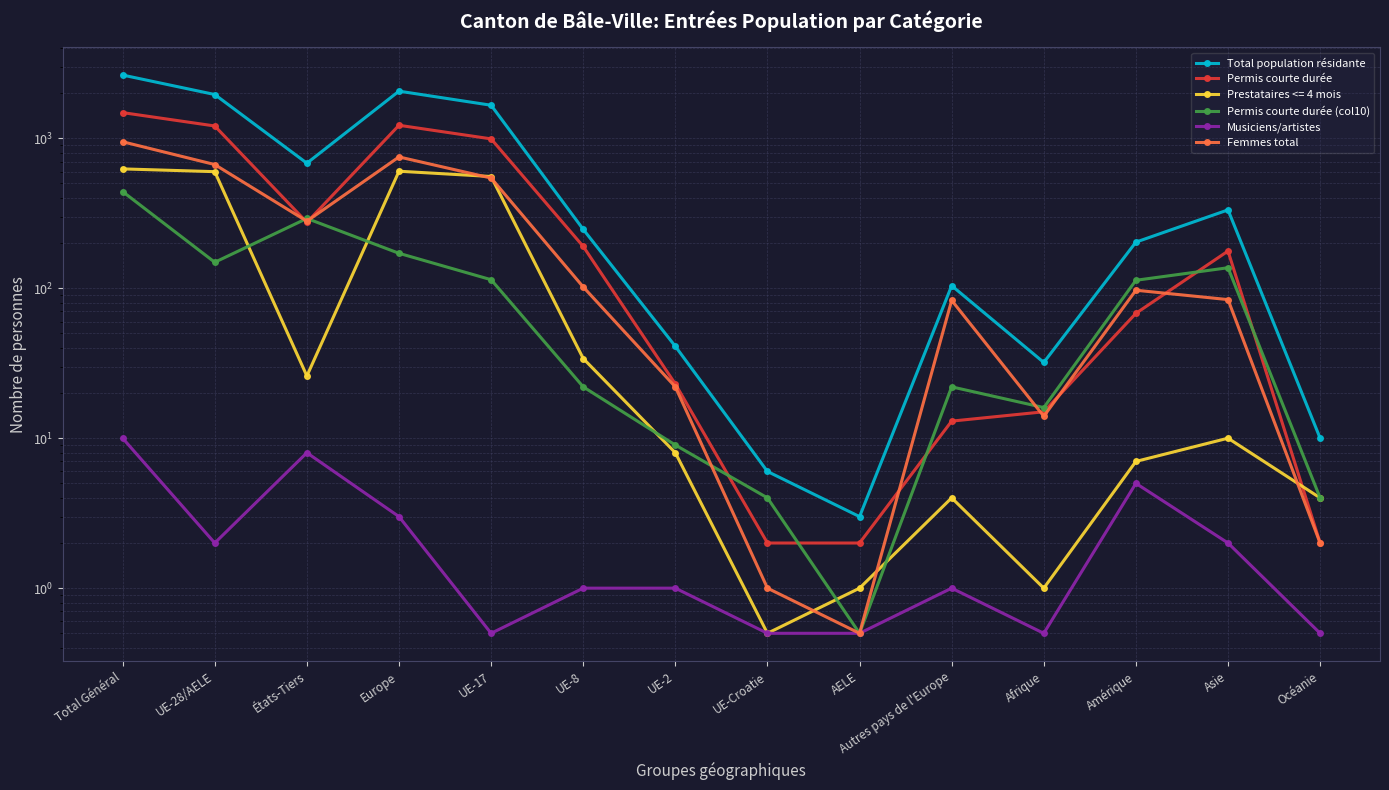

What is the average value of the Femmes total series?

256.8